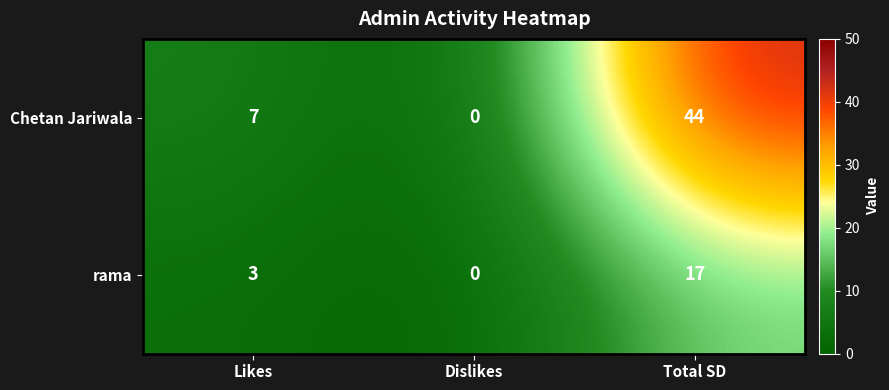

What is the sum of all rama values?

20